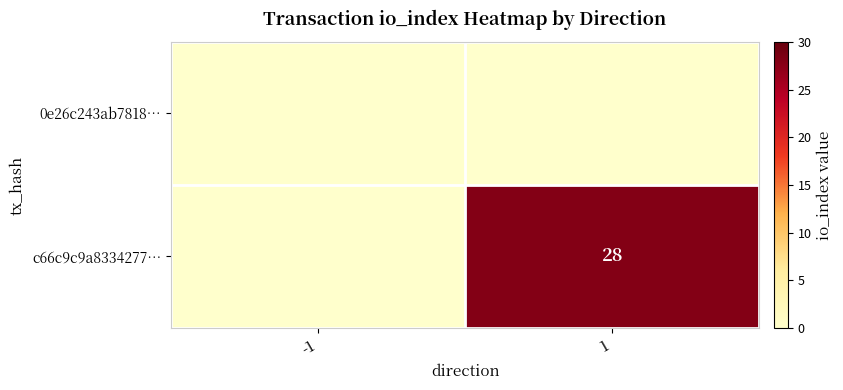

The 0e26c243ab7818… series shows 0 at 1. True or false?

True